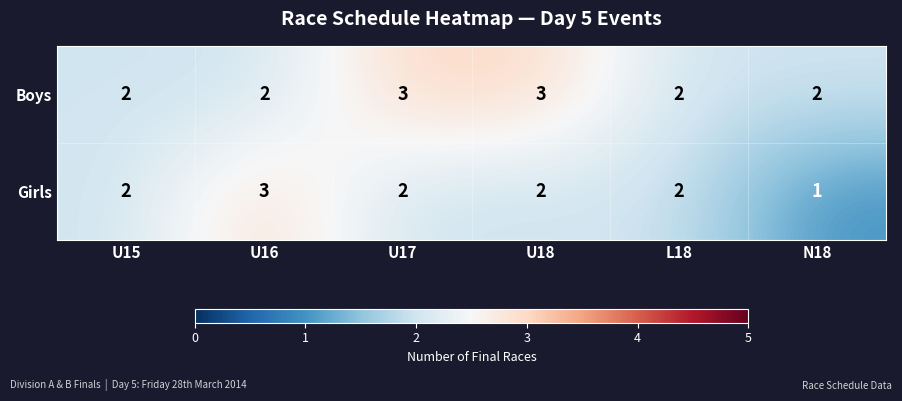

True or false: Girls has a value of 3 at U15.

False